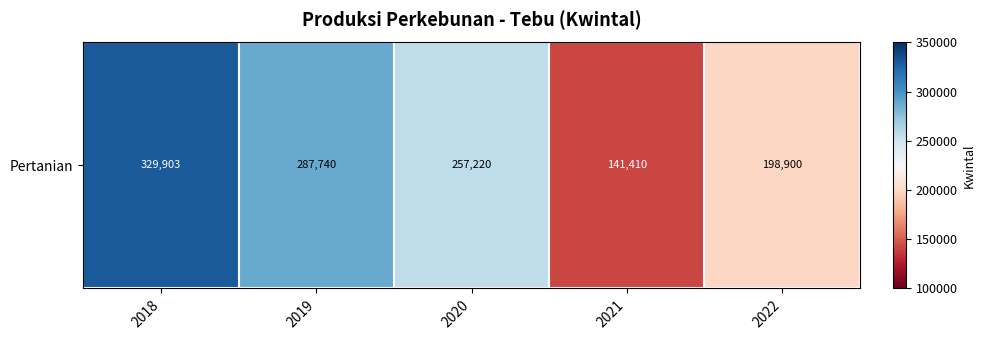

Reading left to right, what are all the values shown in this chart?

2018=329903	2019=287740	2020=257220	2021=141410	2022=198900